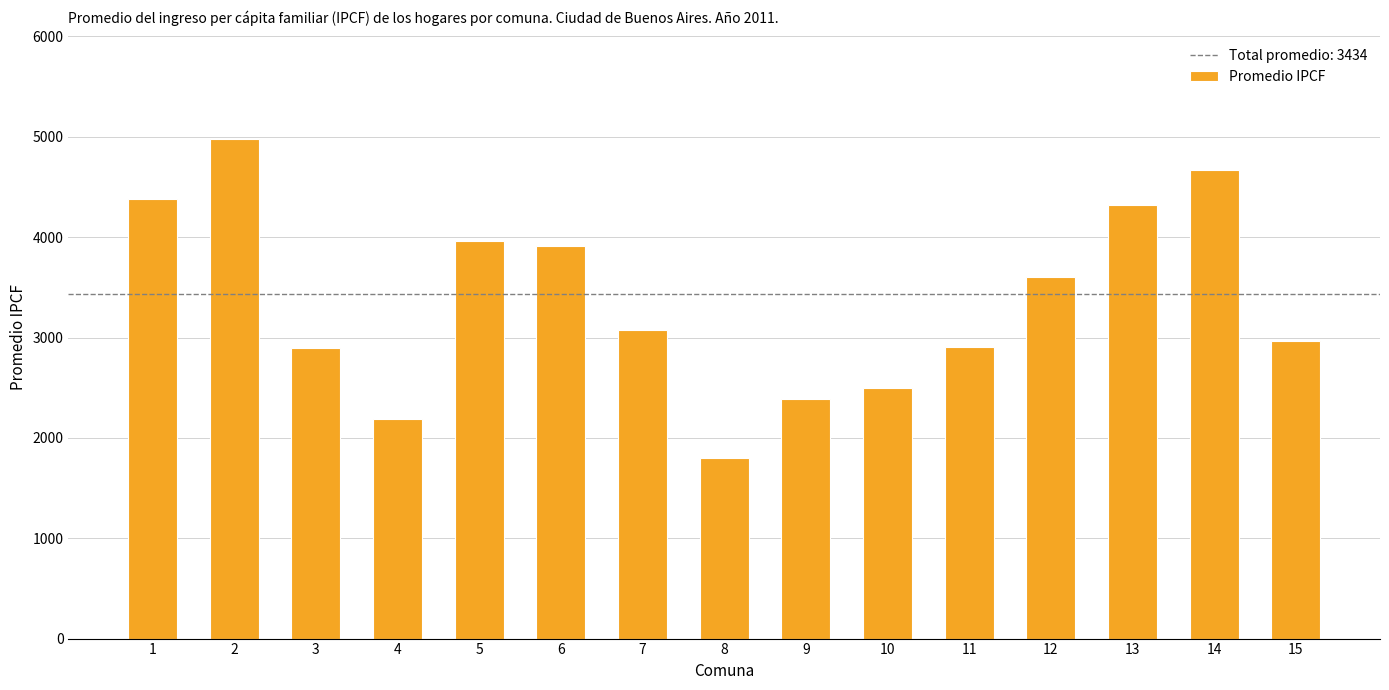

What is the difference between the values at 8 and 3?

1095